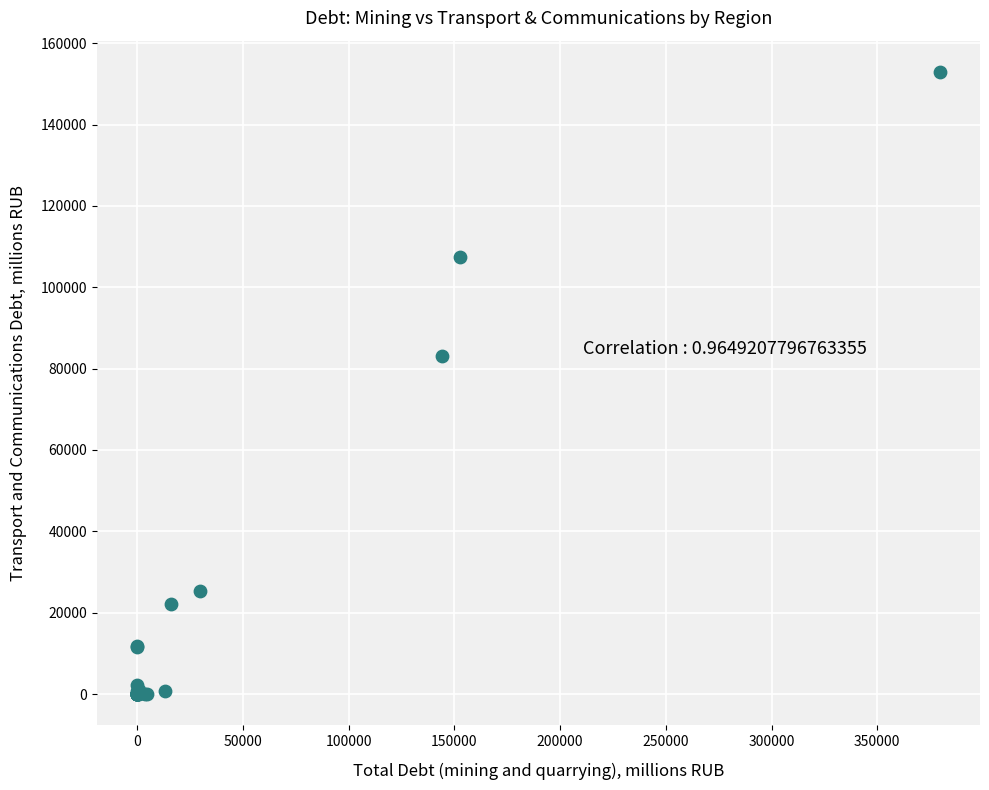

What Y value in the scatter plot is closest to 76491?

83073.9